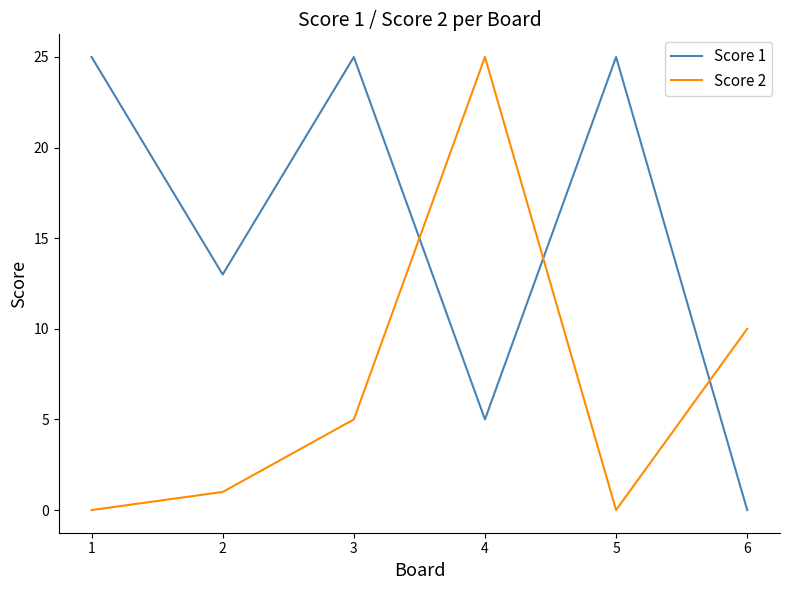

True or false: Score 1 and Score 2 cross at least once.

True